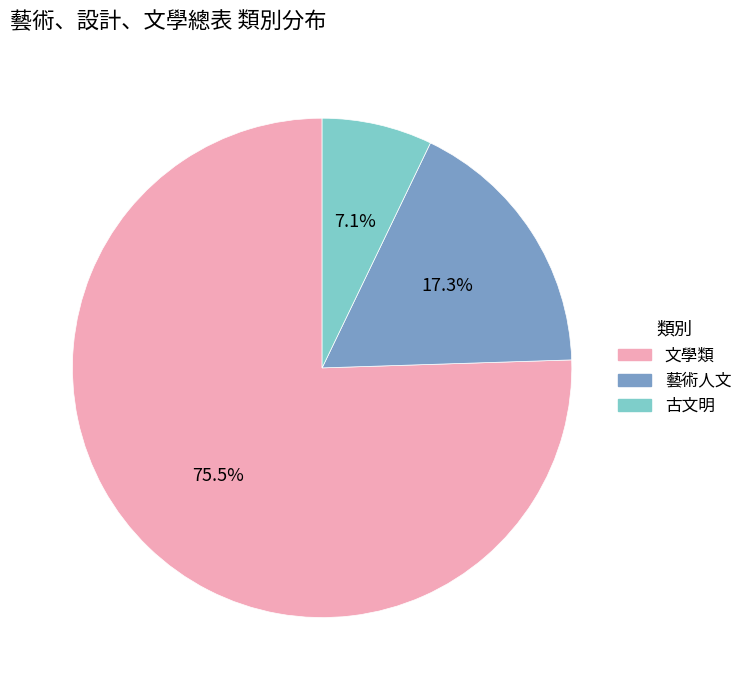

True or false: 古文明 accounts for 1% of the total.

False